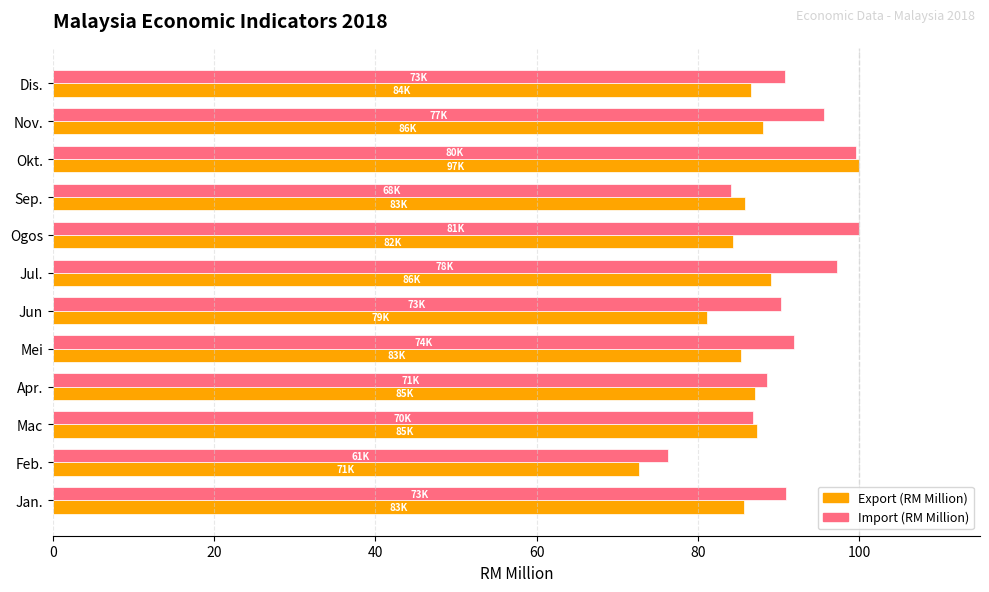

Which category has the lowest value across all series?

Feb.